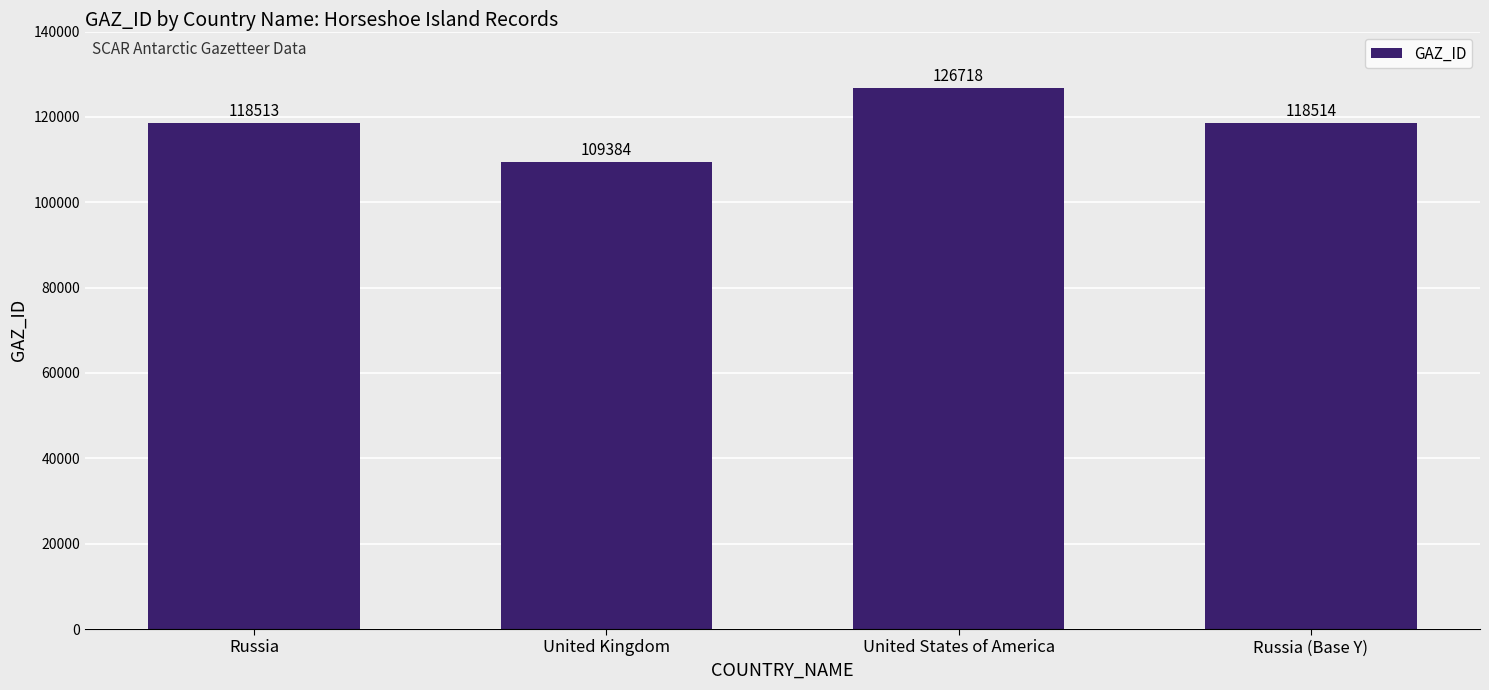

How many data points are less than 118514?

2